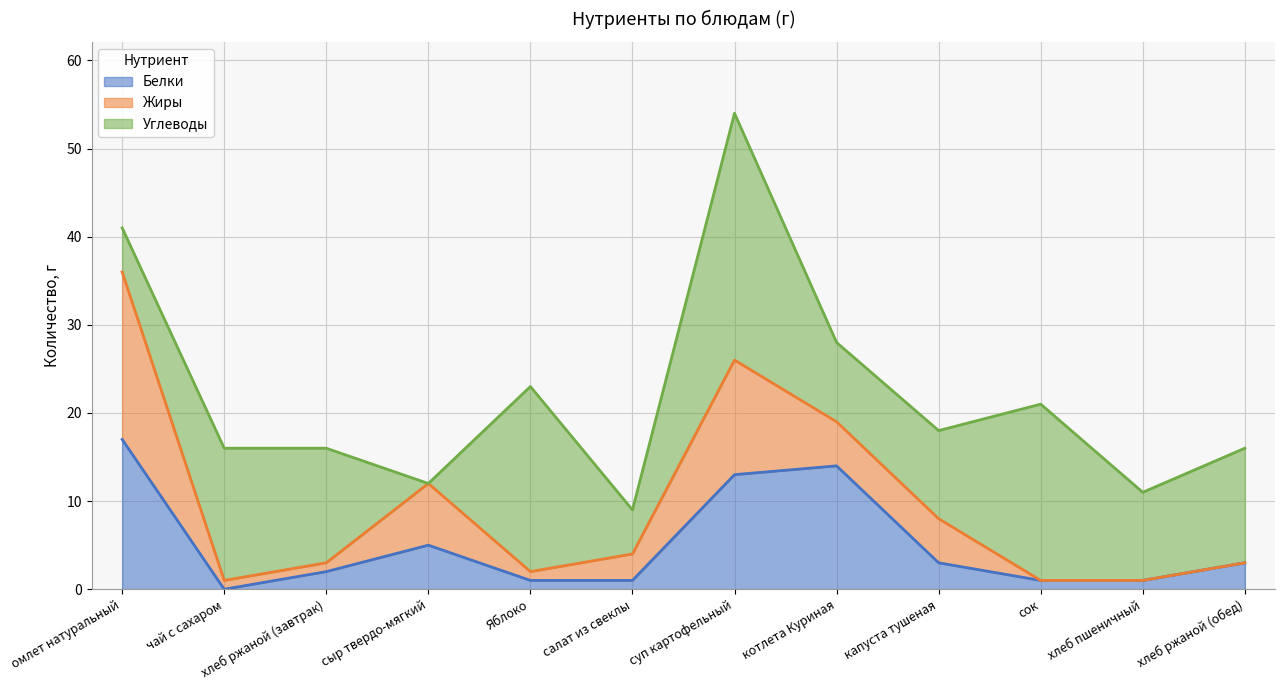

What value does the Белки series have at салат из свеклы?

1